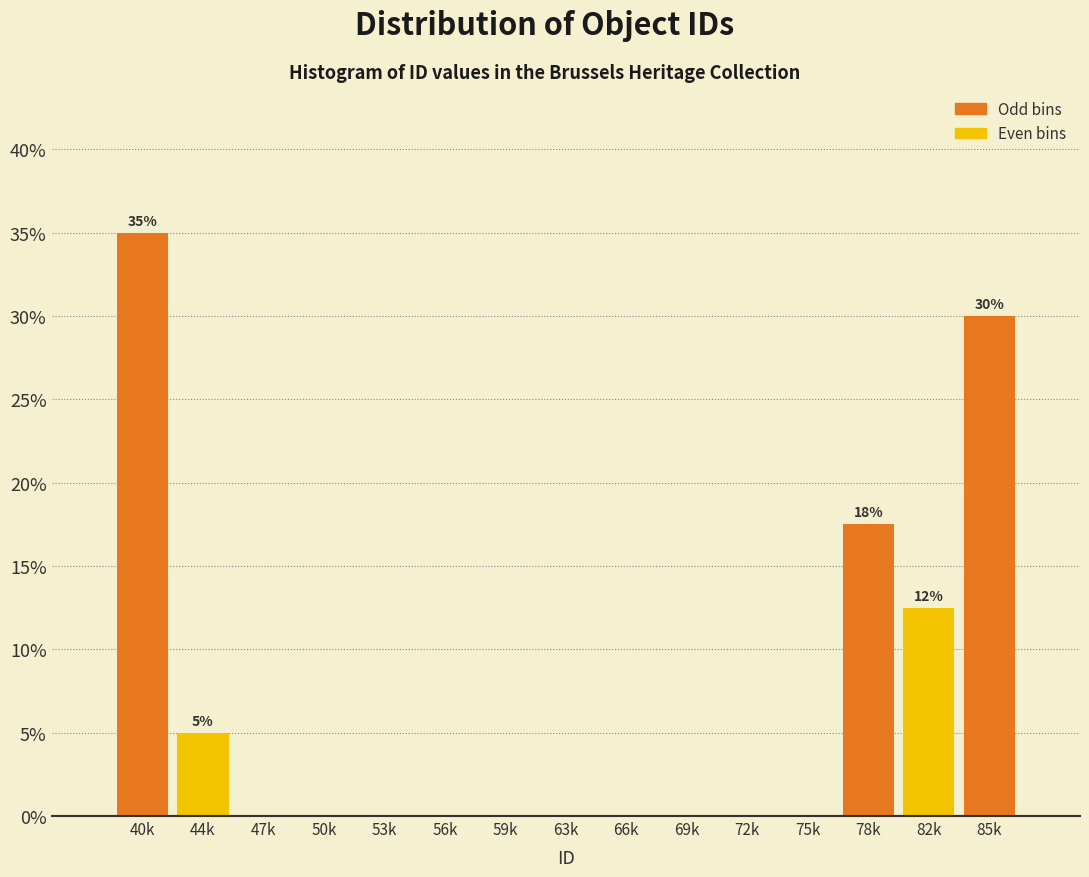

Reading left to right, what are all the values shown in this chart?

40k=35.0	44k=5.0	47k=0.0	50k=0.0	53k=0.0	56k=0.0	59k=0.0	63k=0.0	66k=0.0	69k=0.0	72k=0.0	75k=0.0	78k=17.5	82k=12.5	85k=30.0